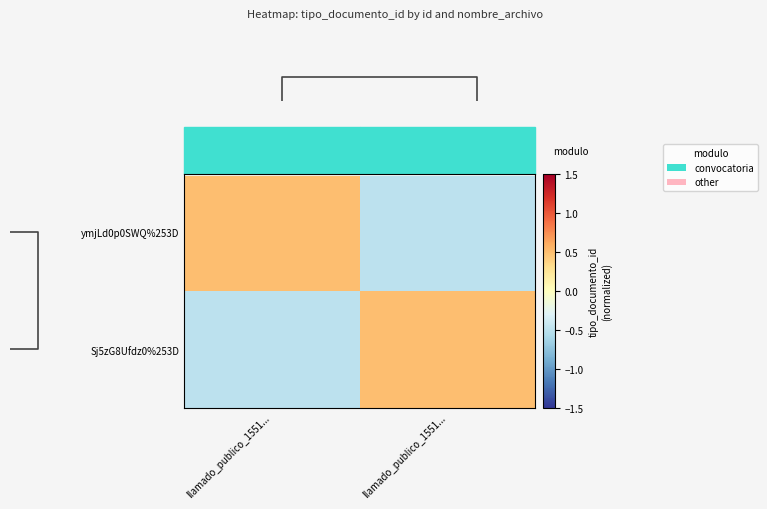

Reading left to right, transcribe all the data shown in this chart.

ymjLd0p0SWQ%253D: llamado_publico_1551...=0.5	llamado_publico_1551...=-0.5
Sj5zG8Ufdz0%253D: llamado_publico_1551...=-0.5	llamado_publico_1551...=0.5